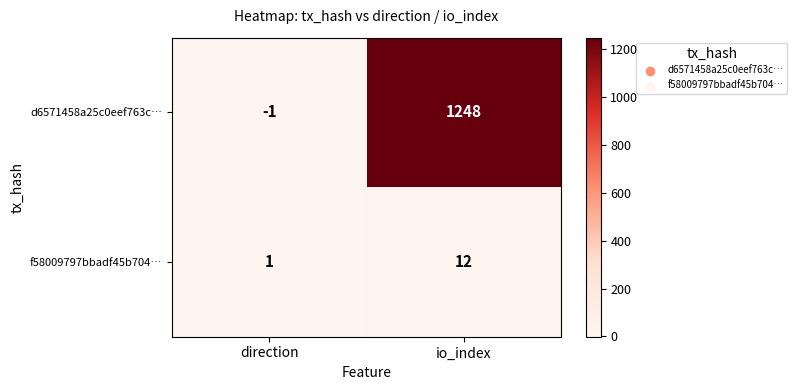

What value does the f58009797bbadf45b704… series have at io_index?

12